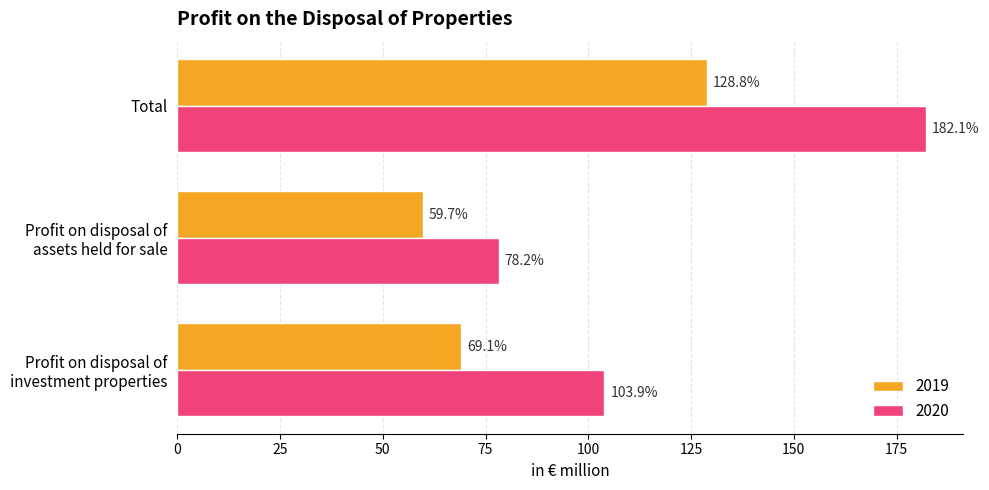

Rank the series at Total from lowest to highest value.

2019, 2020